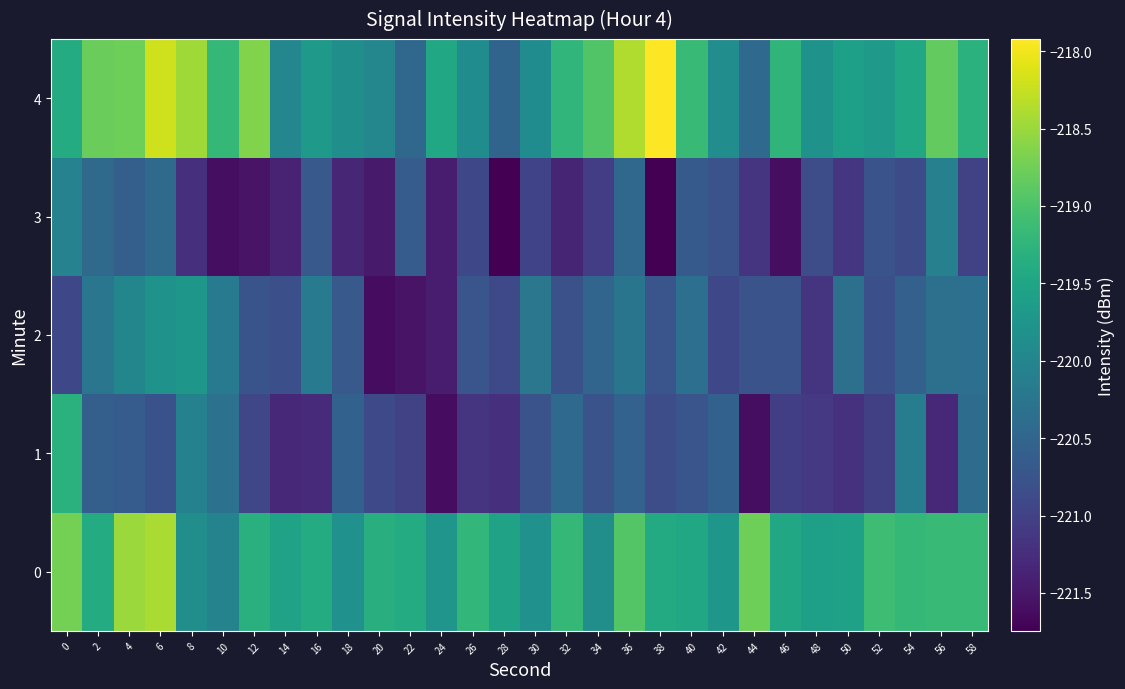

Reading right to left, extract all data points from this chart.

0: 58=-219.2	56=-219.2	54=-219.2	52=-219.1	50=-219.6	48=-219.6	46=-219.5	44=-218.8	42=-219.7	40=-219.5	38=-219.4	36=-218.9	34=-219.9	32=-219.2	30=-219.8	28=-219.5	26=-219.2	24=-219.7	22=-219.4	20=-219.3	18=-219.8	16=-219.4	14=-219.5	12=-219.3	10=-220.0	8=-219.9	6=-218.4	4=-218.5	2=-219.4	0=-218.7
1: 58=-220.4	56=-221.3	54=-220.1	52=-221.0	50=-221.2	48=-221.1	46=-221.0	44=-221.6	42=-220.6	40=-220.7	38=-220.8	36=-220.5	34=-220.8	32=-220.4	30=-220.8	28=-221.2	26=-221.2	24=-221.6	22=-221.0	20=-220.9	18=-220.6	16=-221.3	14=-221.3	12=-220.9	10=-220.3	8=-220.1	6=-220.8	4=-220.6	2=-220.6	0=-219.3
2: 58=-220.4	56=-220.3	54=-220.6	52=-220.8	50=-220.3	48=-221.2	46=-220.8	44=-220.8	42=-220.9	40=-220.4	38=-220.7	36=-220.3	34=-220.5	32=-220.8	30=-220.2	28=-220.9	26=-220.7	24=-221.4	22=-221.5	20=-221.6	18=-220.7	16=-220.1	14=-220.8	12=-220.8	10=-220.2	8=-219.7	6=-219.8	4=-220.0	2=-220.2	0=-220.9
3: 58=-221.0	56=-220.1	54=-220.9	52=-220.8	50=-221.1	48=-220.8	46=-221.6	44=-221.2	42=-220.8	40=-220.7	38=-221.7	36=-220.5	34=-221.0	32=-221.4	30=-221.0	28=-221.7	26=-220.9	24=-221.5	22=-220.6	20=-221.5	18=-221.3	16=-220.7	14=-221.4	12=-221.5	10=-221.6	8=-221.2	6=-220.4	4=-220.6	2=-220.4	0=-220.0
4: 58=-219.3	56=-218.8	54=-219.4	52=-219.7	50=-219.6	48=-219.8	46=-219.2	44=-220.4	42=-219.9	40=-219.2	38=-217.9	36=-218.4	34=-219.0	32=-219.2	30=-219.9	28=-220.5	26=-219.9	24=-219.5	22=-220.5	20=-220.0	18=-219.8	16=-219.7	14=-220.0	12=-218.6	10=-219.2	8=-218.5	6=-218.2	4=-218.8	2=-218.8	0=-219.4